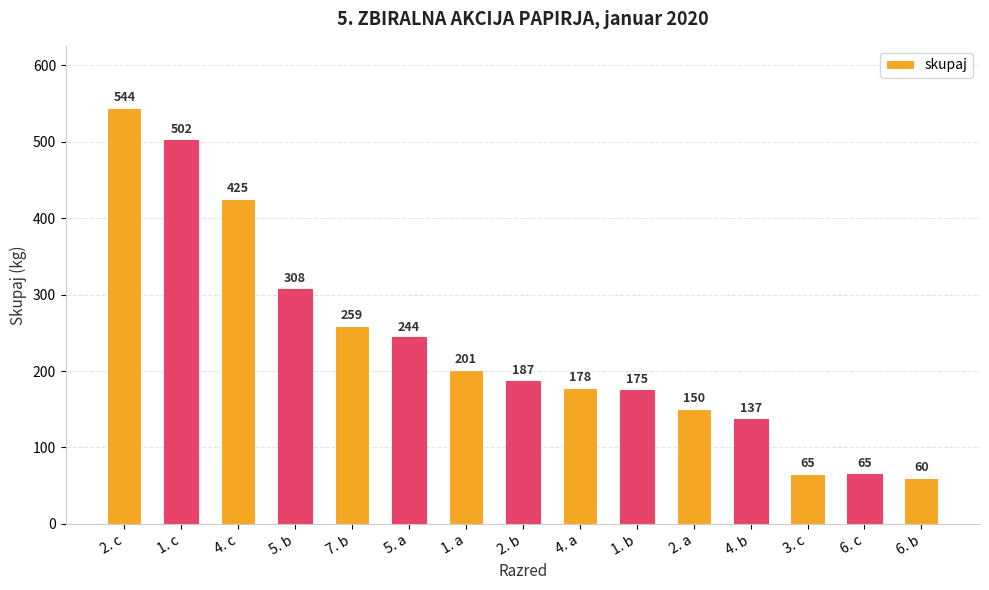

How many values are below 187?

7